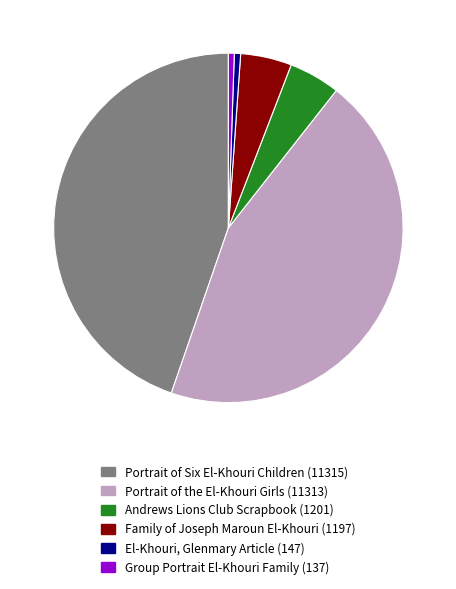

Combined, do Group Portrait El-Khouri Family (137) and Family of Joseph Maroun El-Khouri (1197) account for over 50%?

No